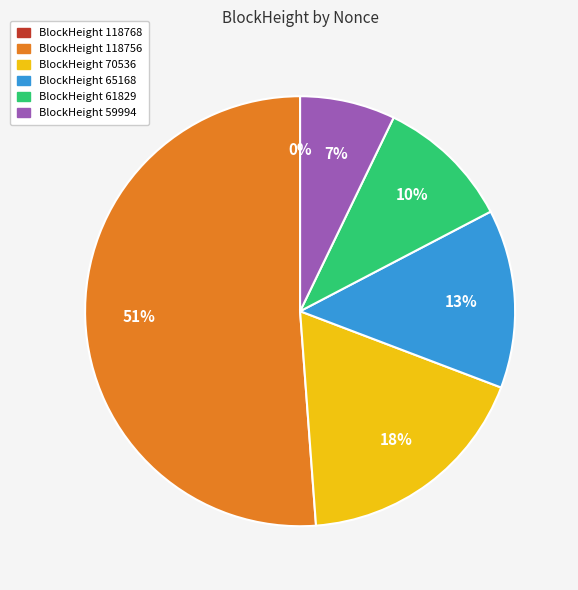

Is there any slice that represents more than half of the pie?

Yes